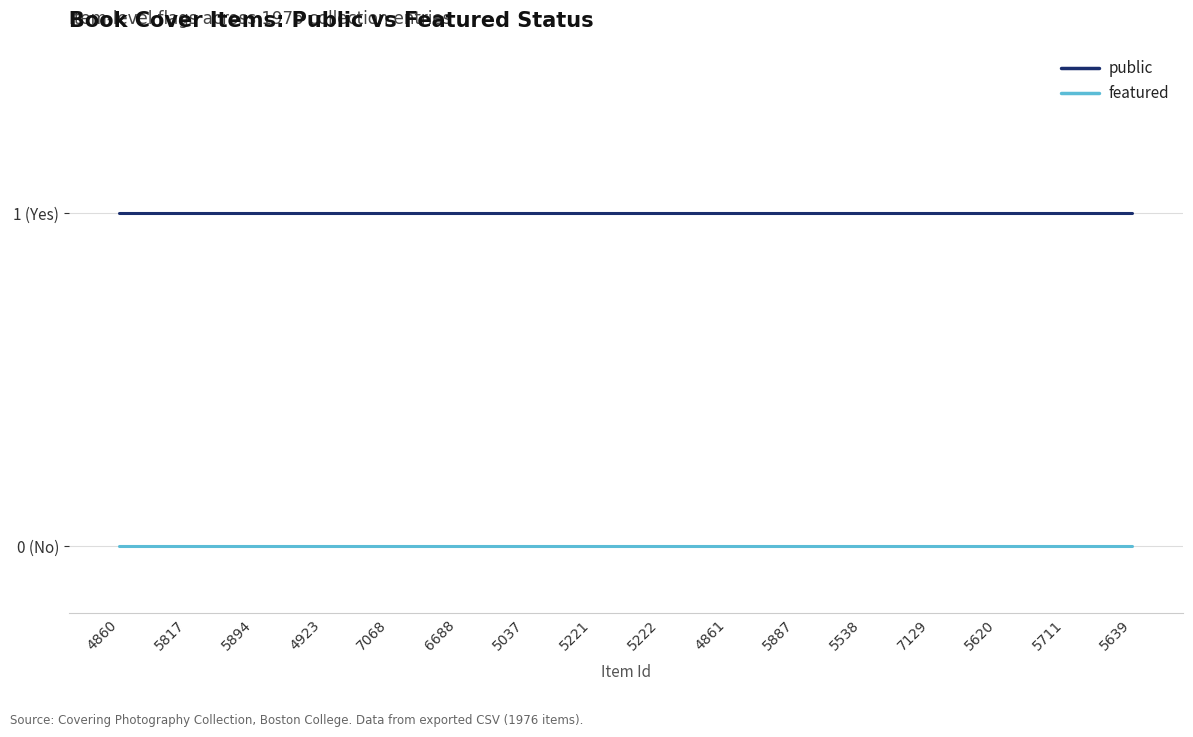

Reading left to right, list all the values displayed in this chart.

public: 1	1	1	1	1	1	1	1	1	1	1	1	1	1	1	1
featured: 0	0	0	0	0	0	0	0	0	0	0	0	0	0	0	0